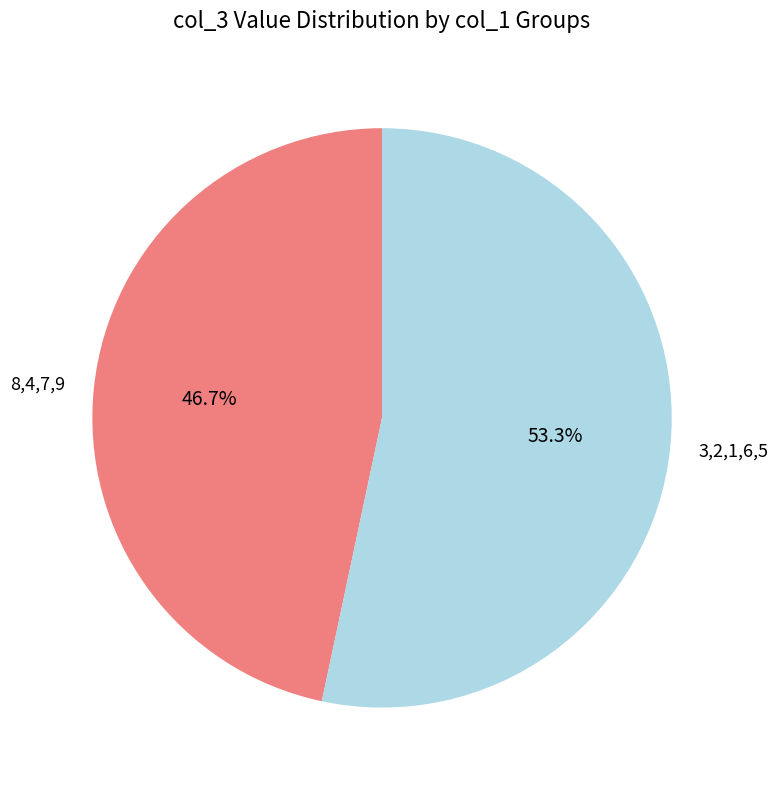

Which has a higher value, 8,4,7,9 or 3,2,1,6,5?

3,2,1,6,5